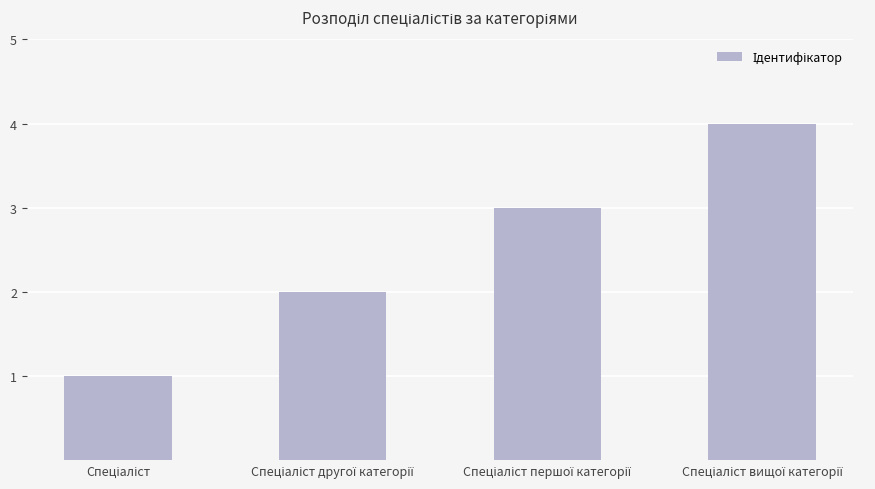

What is the difference between the maximum and second lowest values?

2